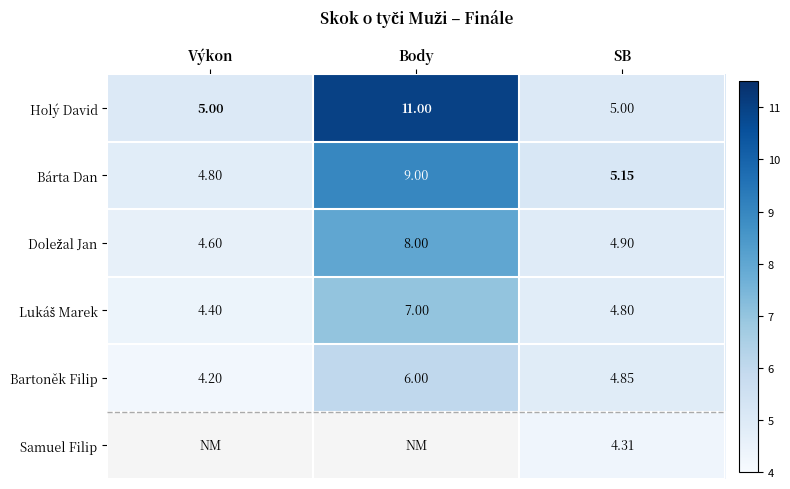

Rank the categories by Bárta Dan value from lowest to highest.

Výkon, SB, Body